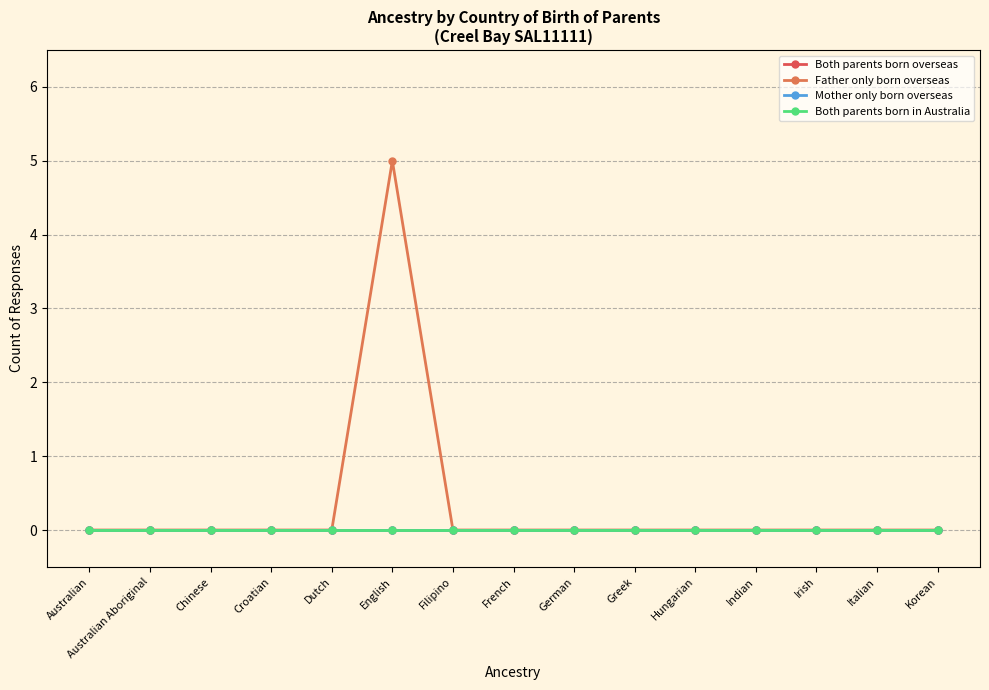

Reading left to right, what are all the values shown in this chart?

Both parents born overseas: 0	0	0	0	0	0	0	0	0	0	0	0	0	0	0
Father only born overseas: 0	0	0	0	0	5	0	0	0	0	0	0	0	0	0
Mother only born overseas: 0	0	0	0	0	0	0	0	0	0	0	0	0	0	0
Both parents born in Australia: 0	0	0	0	0	0	0	0	0	0	0	0	0	0	0